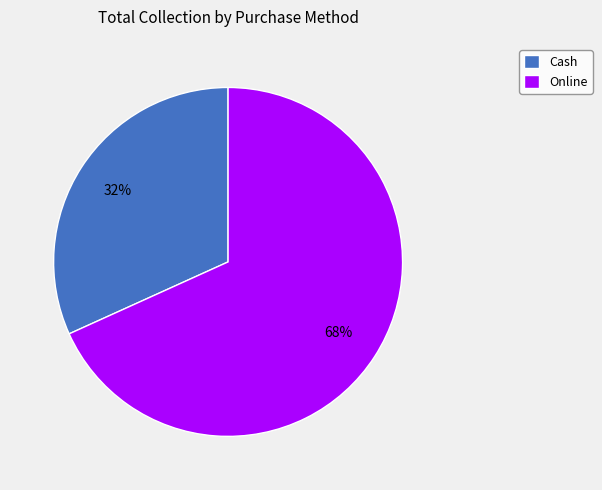

Which slice is the largest?

Online